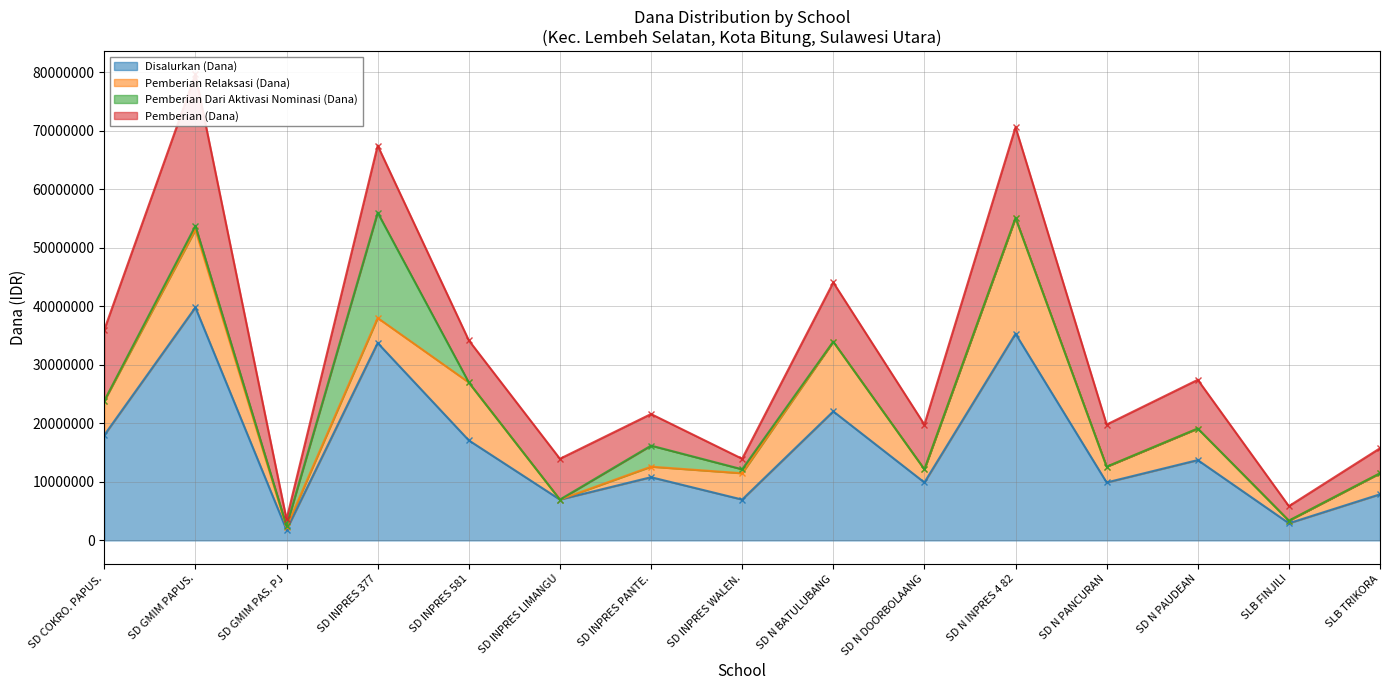

True or false: Pemberian Relaksasi (Dana) has more than 2 points higher than both neighbors.

True